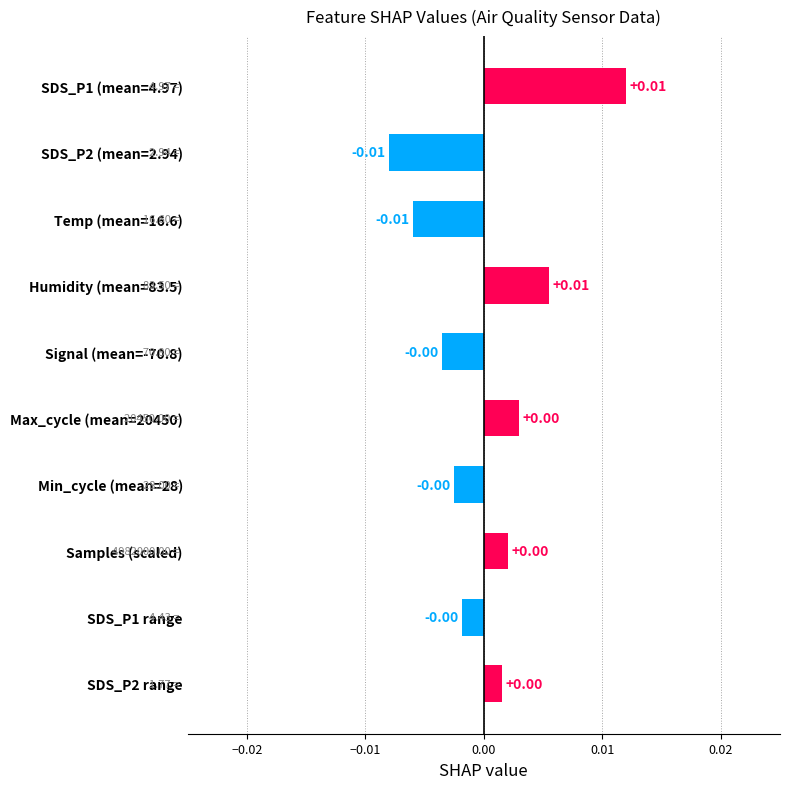

Between Humidity (mean=83.5) and Signal (mean=-70.8), which is larger?

Humidity (mean=83.5)